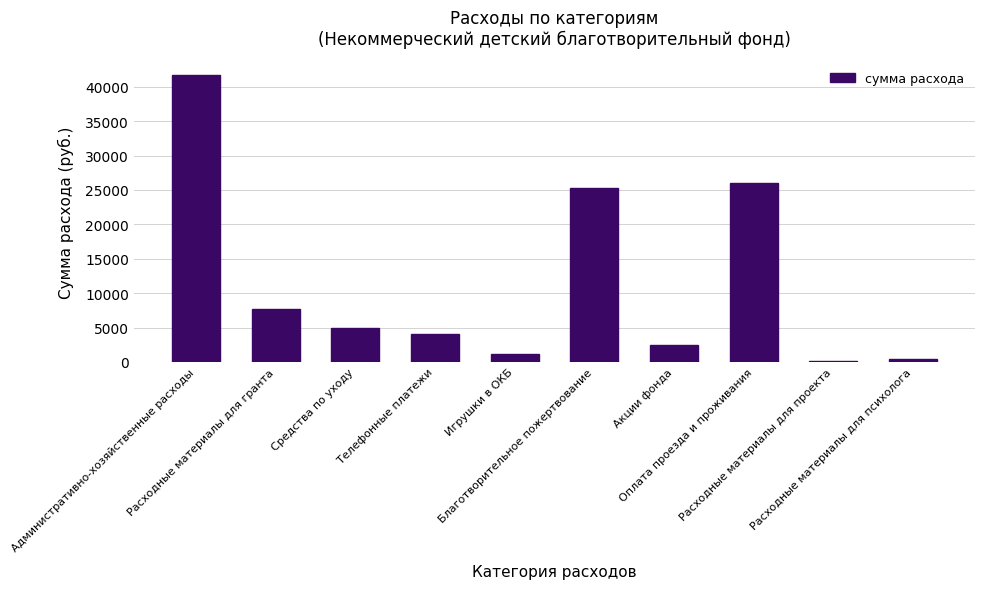

What is the sum of the values at Игрушки в ОКБ and Акции фонда?

3685.0